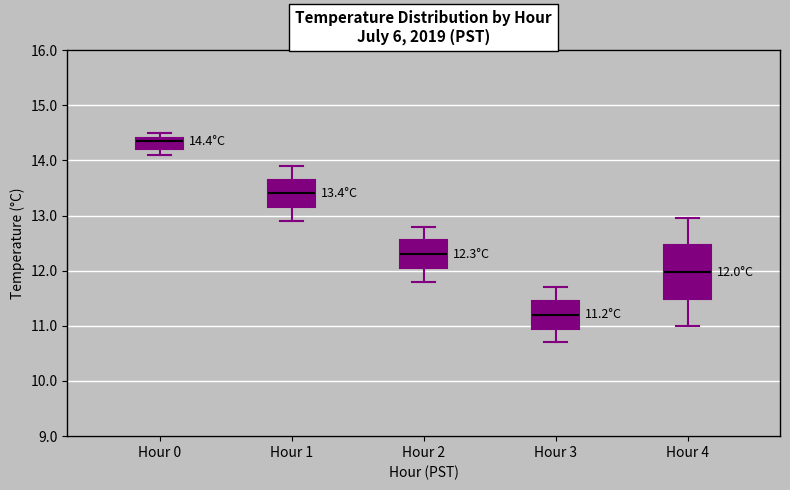

Comparing the boxes themselves (not the whiskers), which one is the tallest?

Hour 4